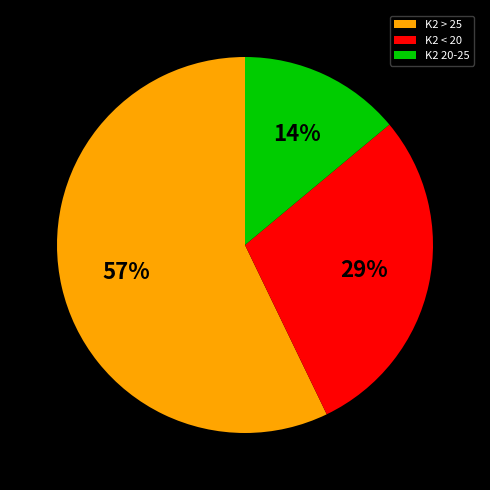

Rank the categories by value from lowest to highest.

K2 20-25, K2 < 20, K2 > 25